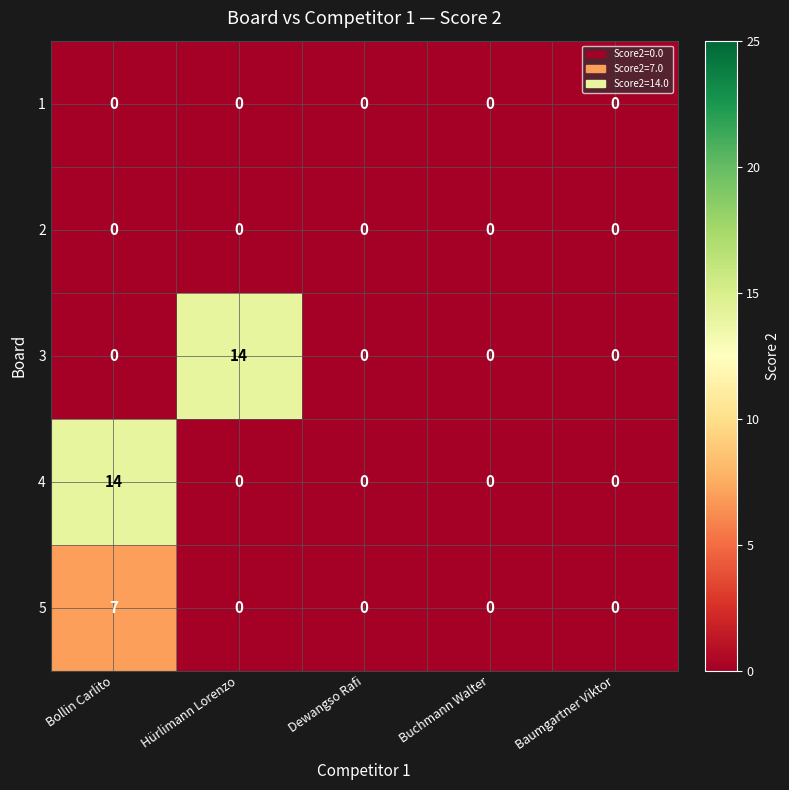

The 1 series shows 0 at Dewangso Rafi. True or false?

True